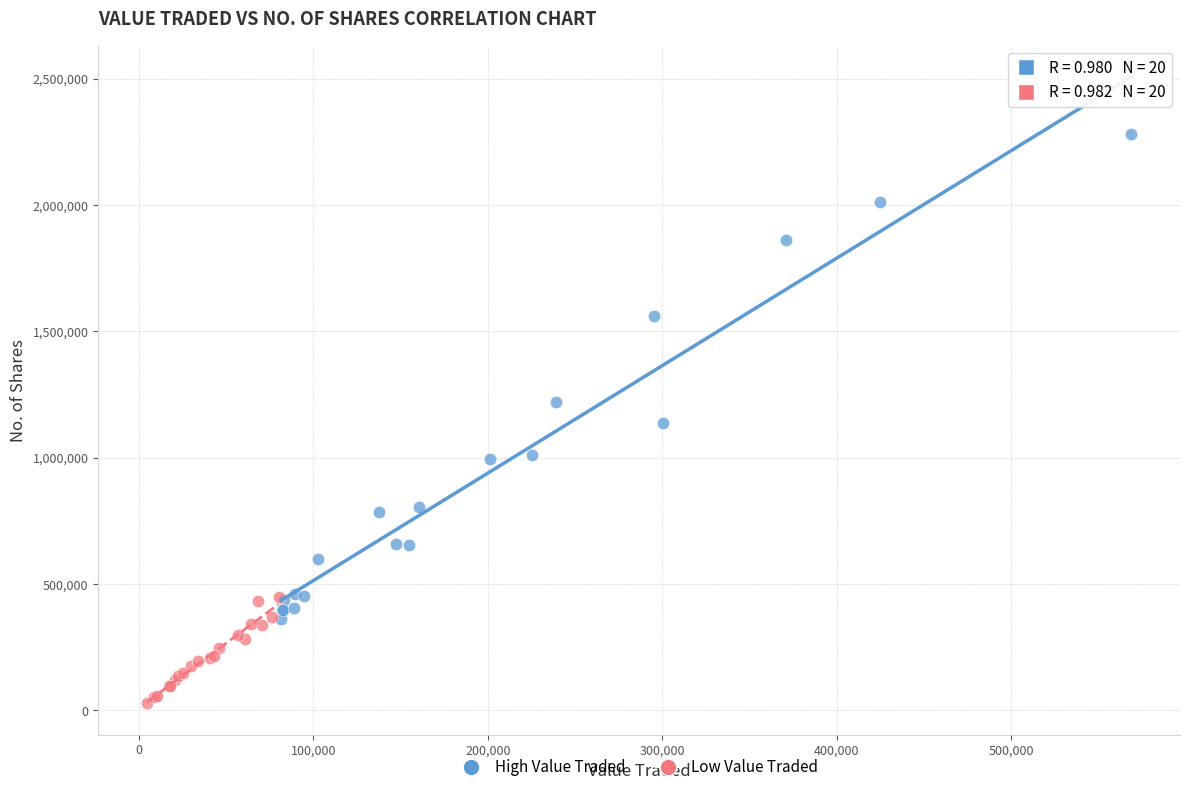

Which series contains the highest Y value?

High Value Traded